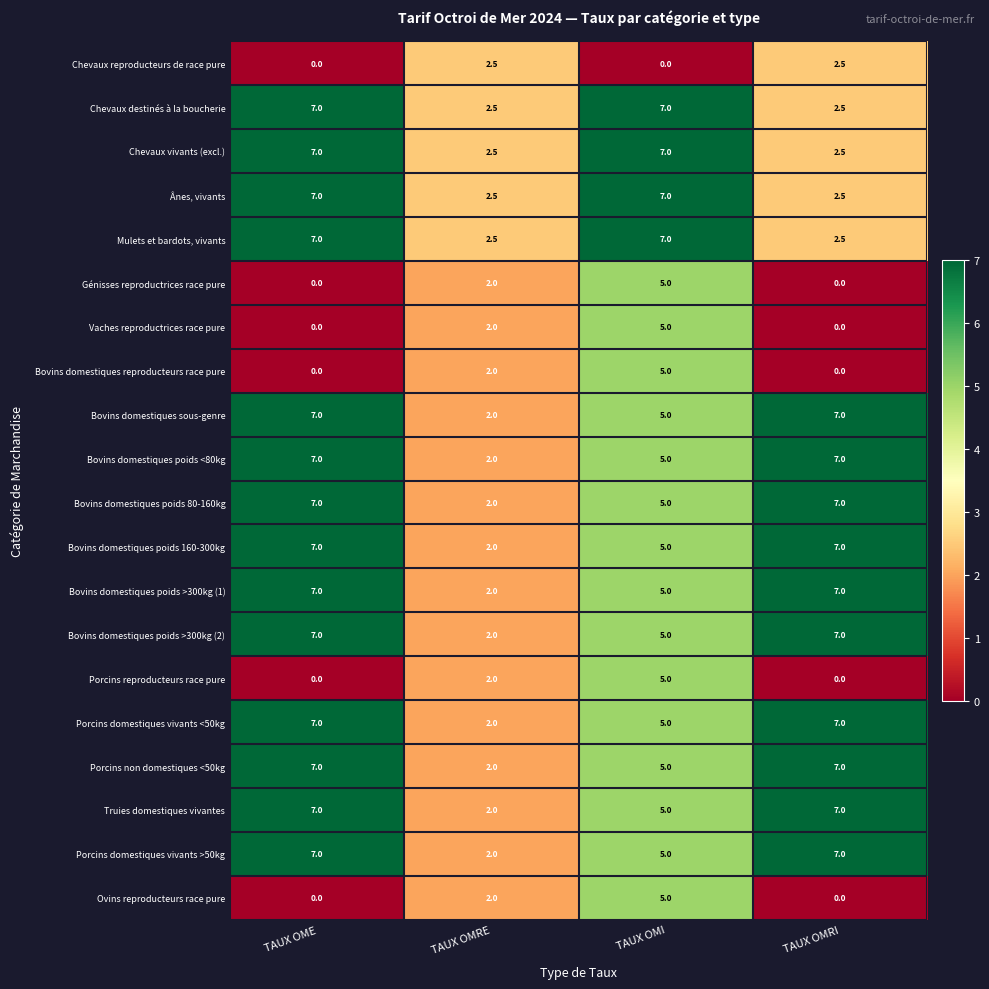

How many categories are shown in the chart?

4